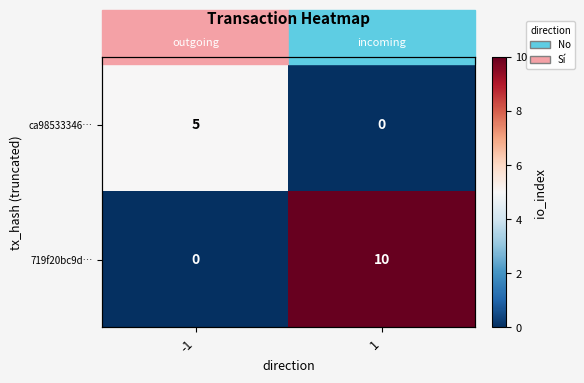

At which label does 719f20bc9d… reach its peak?

1